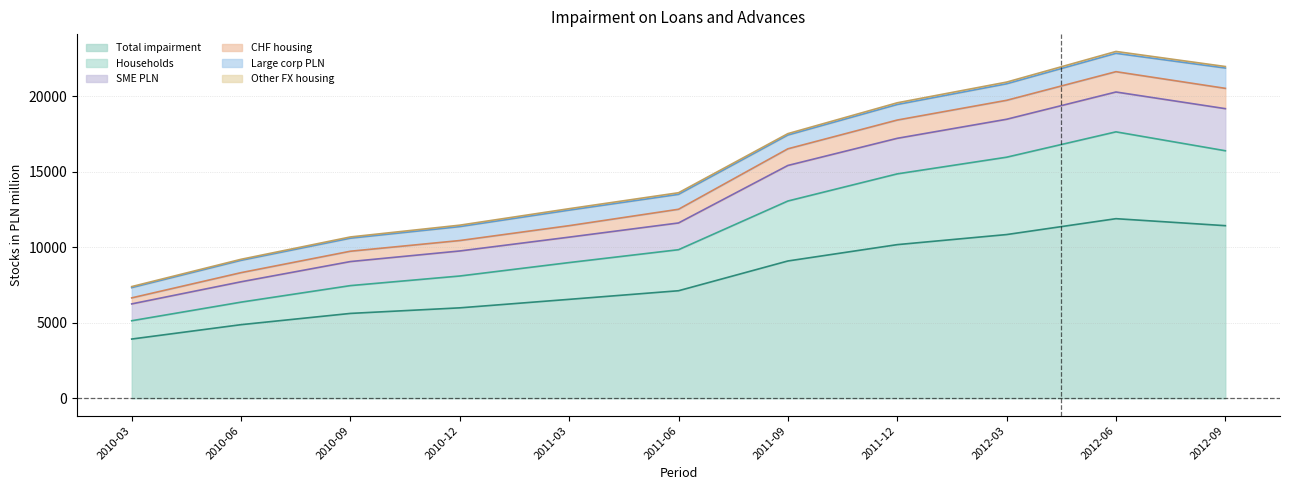

What is the maximum value for Total impairment?

11899